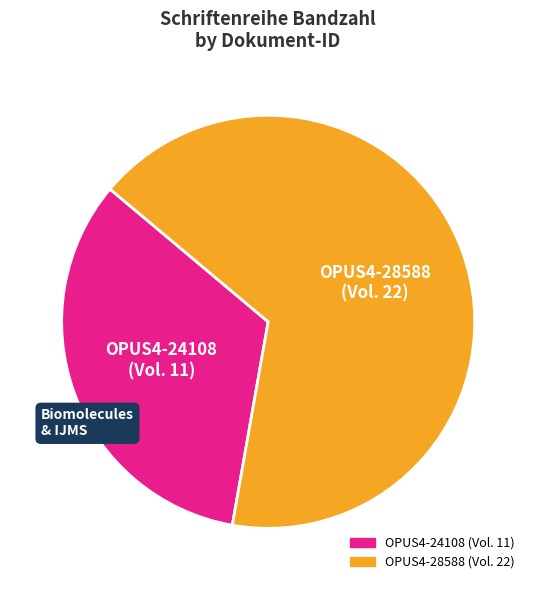

Approximately how many times larger is the value at OPUS4-24108 compared to OPUS4-28588?

0.5